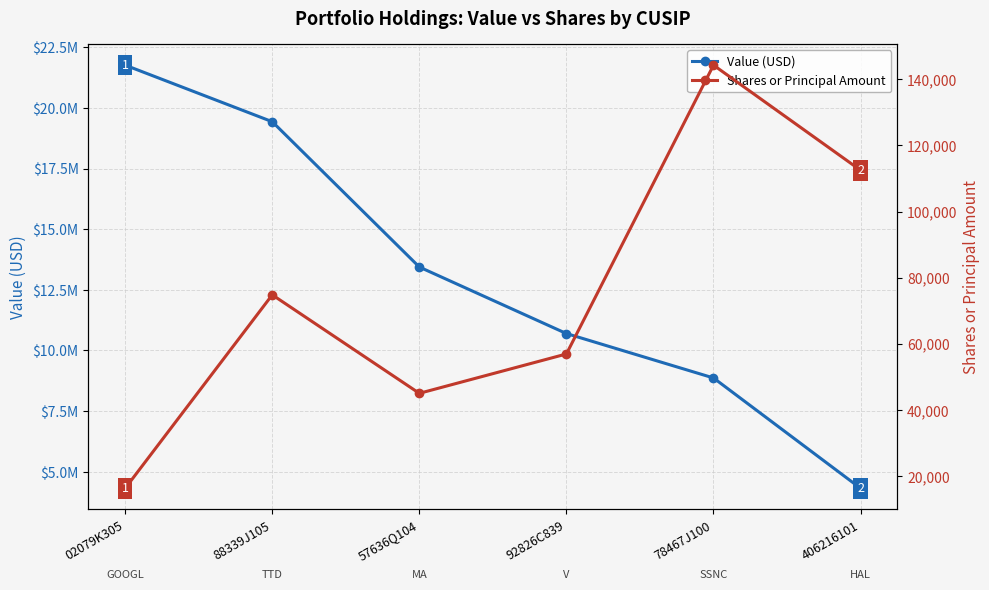

Is the value of Value (USD) at 88339J105 greater than the value of Shares or Principal Amount at 92826C839?

Yes